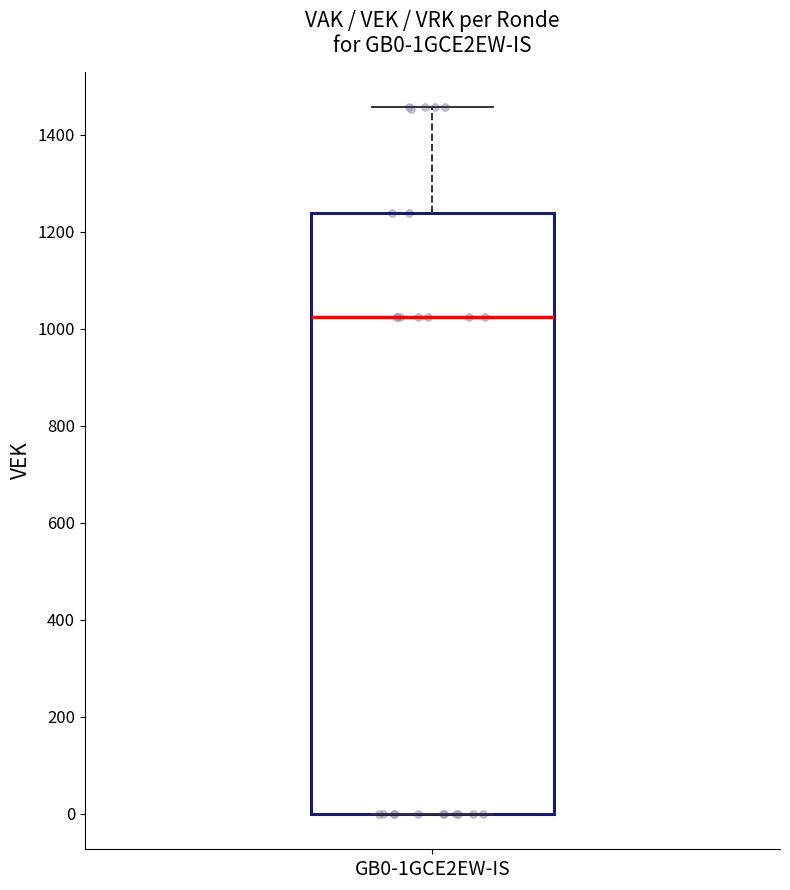

Transcribe this box plot: give where the median line is, the range the box spans, and where the two whiskers end, as read against the y-axis. The values are not printed on the chart, so give them approximately, as read against the axis.

median 1020, box 0 to 1240, whiskers 0 to 1460